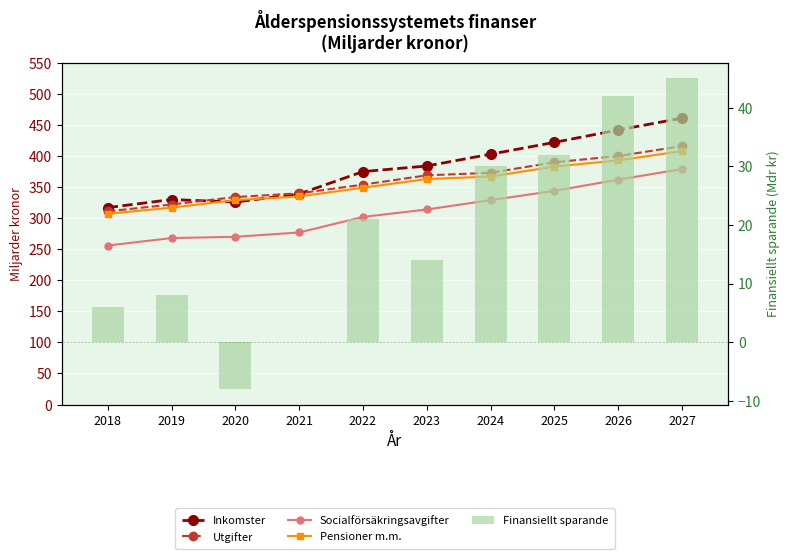

Which has a higher value, 2027 or 2018?

2027